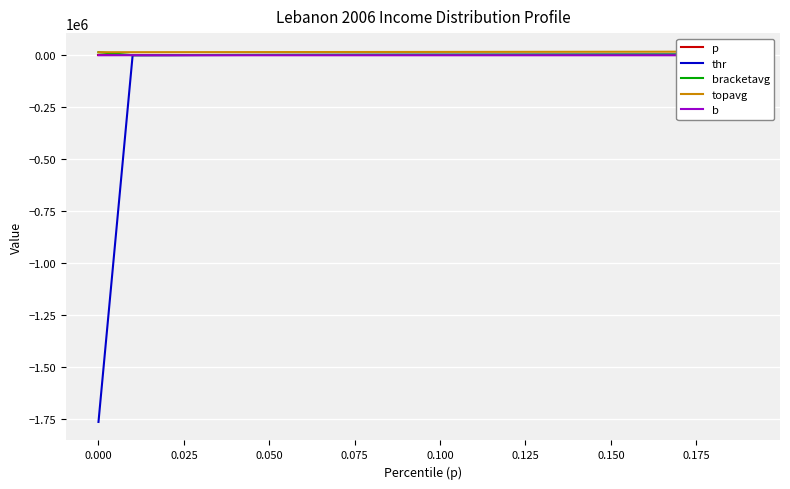

How many values in the b series exceed 6?

12